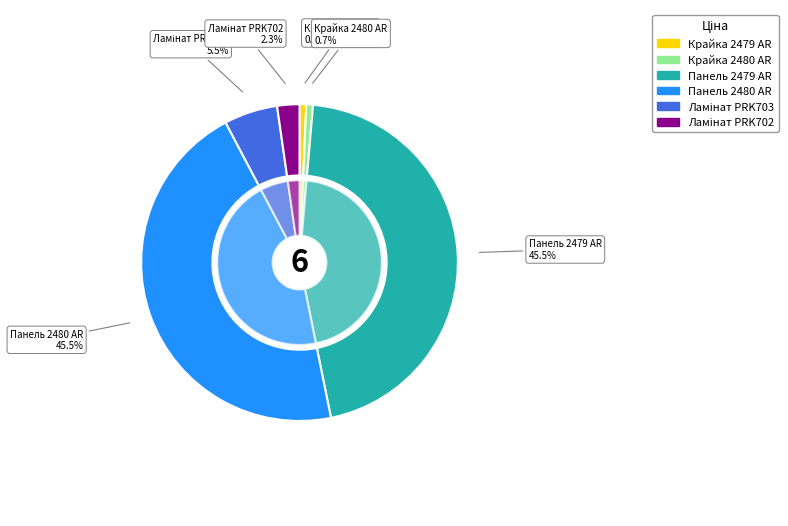

How much of the chart is everything except Панель Skin 18 мм. 2479 AR - Інка?

54.5%